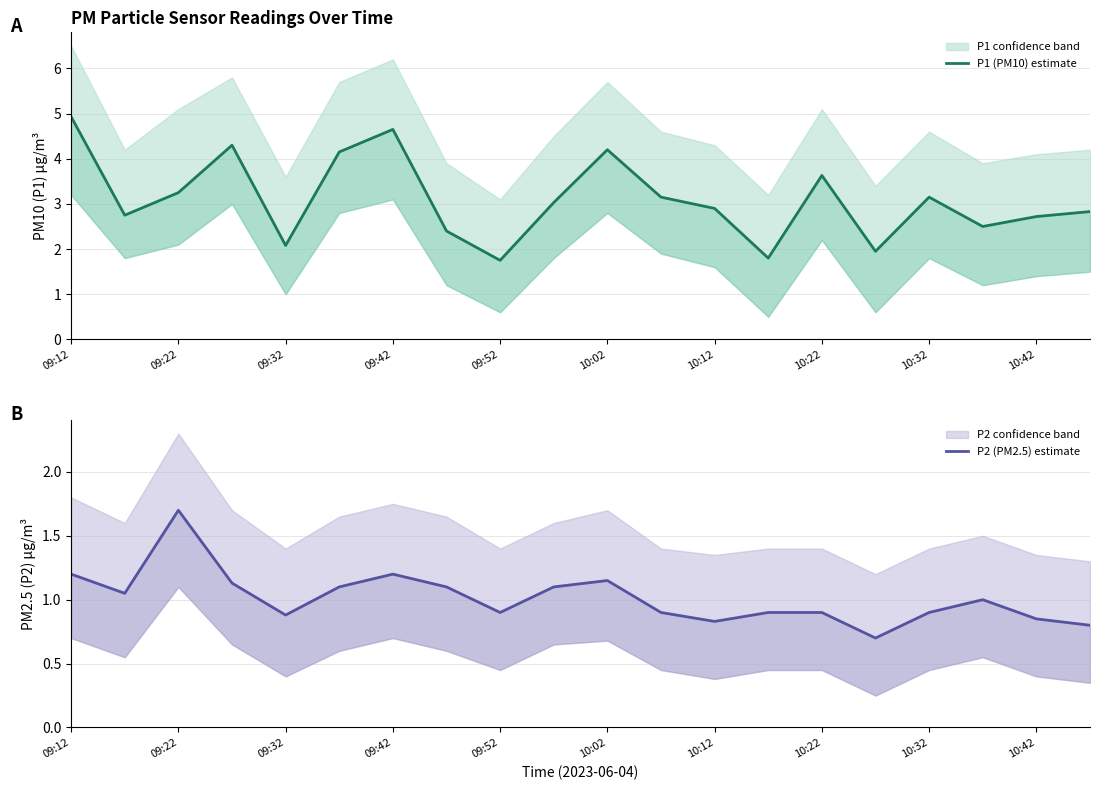

Reading left to right, transcribe all the data shown in this chart.

P1 (PM10) estimate: 4.9	2.8	3.2	4.3	2.1	4.2	4.7	2.4	1.8	3.0	4.2	3.1	2.9	1.8	3.6	1.9	3.1	2.5	2.7	2.8
P2 (PM2.5) estimate: 1.2	1.1	1.7	1.1	0.9	1.1	1.2	1.1	0.9	1.1	1.1	0.9	0.8	0.9	0.9	0.7	0.9	1.0	0.8	0.8